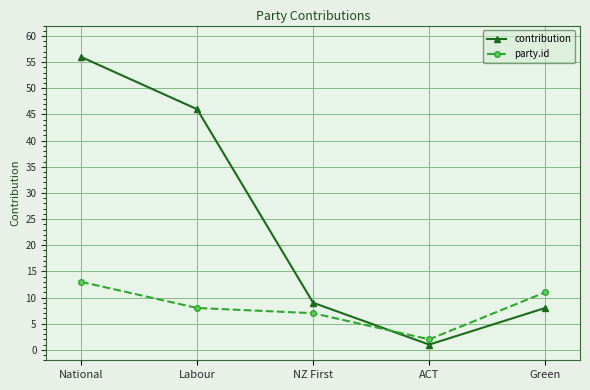

What is the difference between the party.id values at NZ First and Green?

4